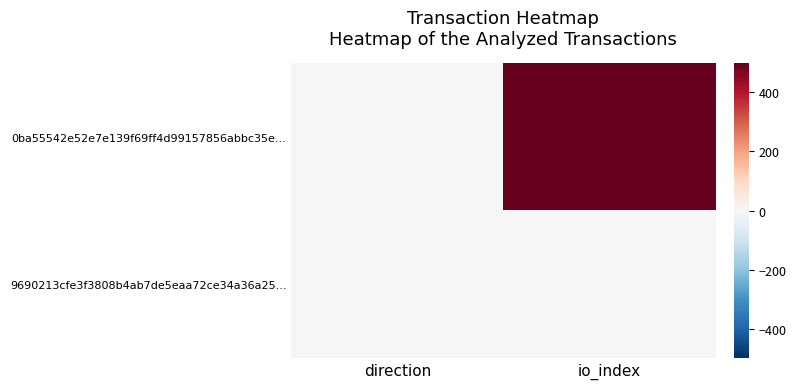

At which category does the chart reach its peak across all series?

io_index